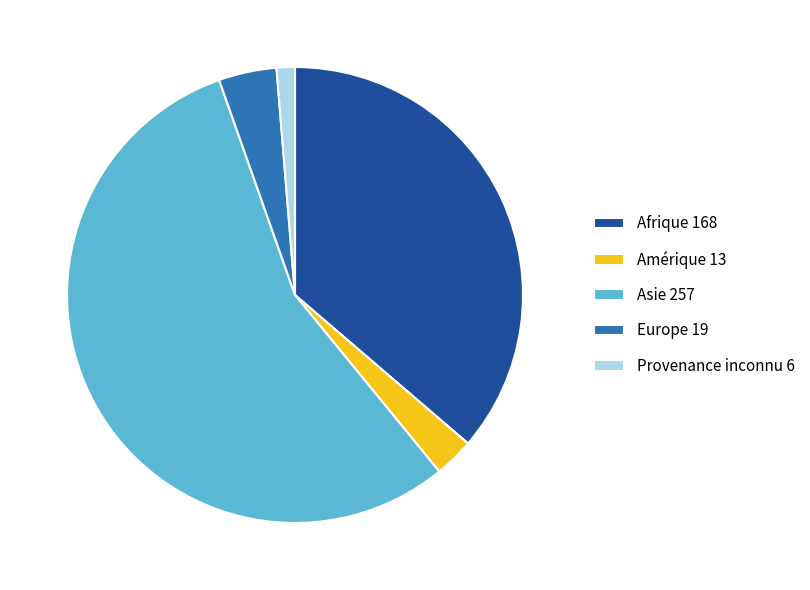

True or false: Afrique 168 accounts for 36% of the total.

True